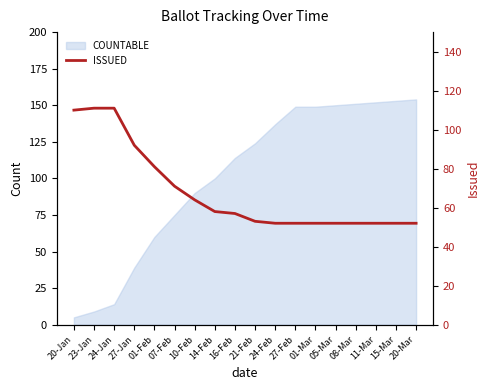

How many values exceed 57?

8